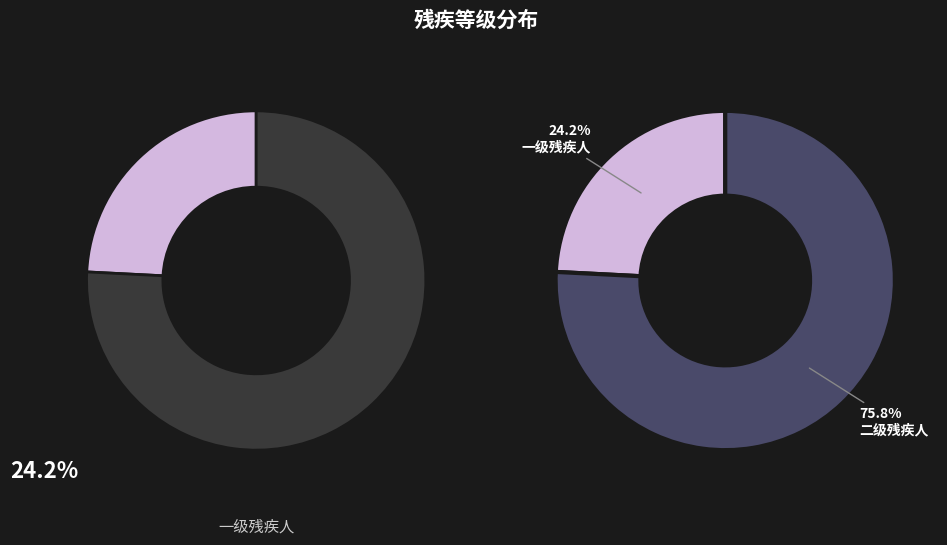

Does 二级残疾人 represent more than half of the total?

Yes